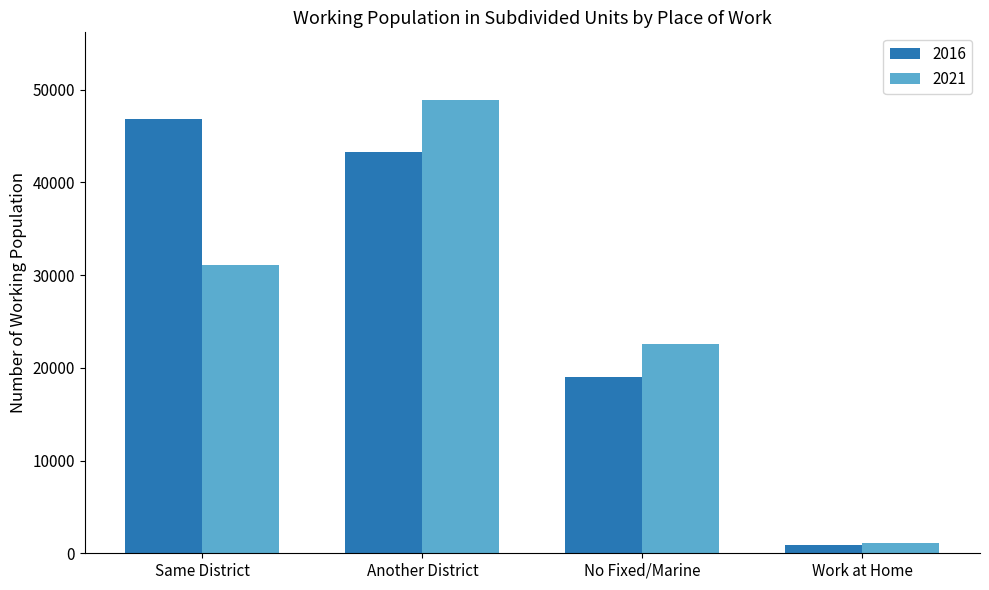

Which series has the widest spread of values?

2021